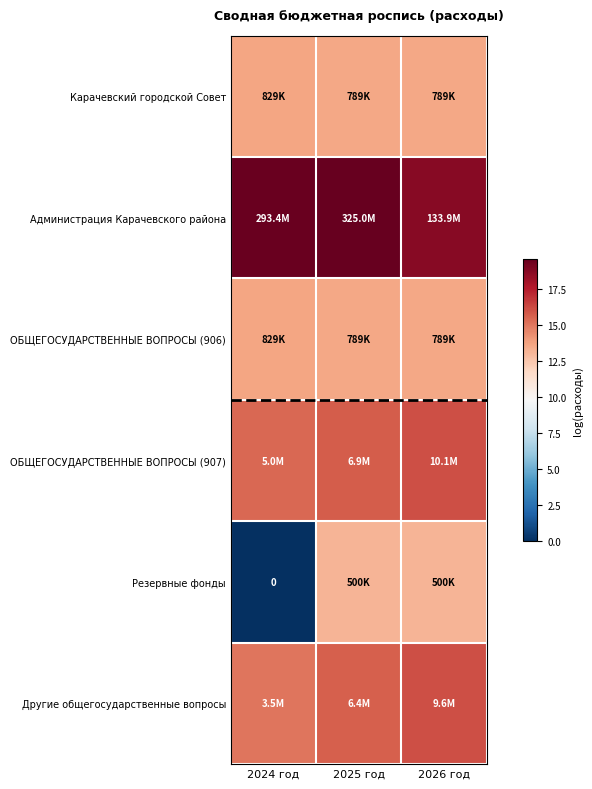

The ОБЩЕГОСУДАРСТВЕННЫЕ ВОПРОСЫ (906) series shows 13.6 at 2026 год. True or false?

True